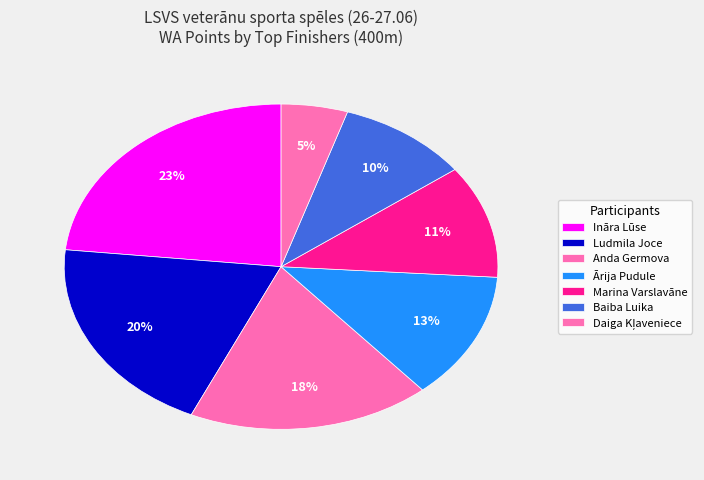

What percentage is NOT represented by Anda Germova?

81.9%